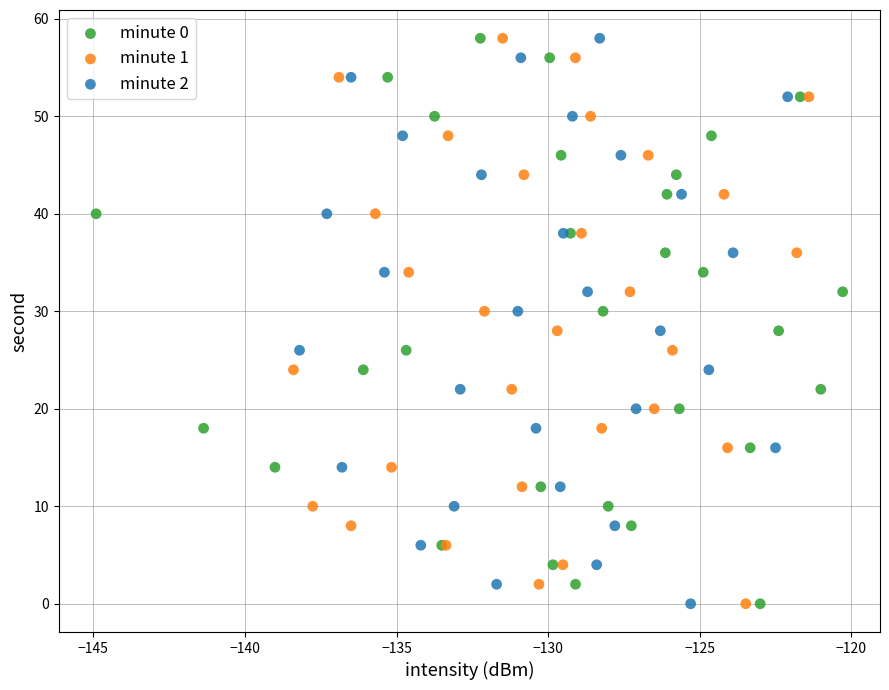

What are all the series names shown in the legend?

minute 0, minute 1, minute 2